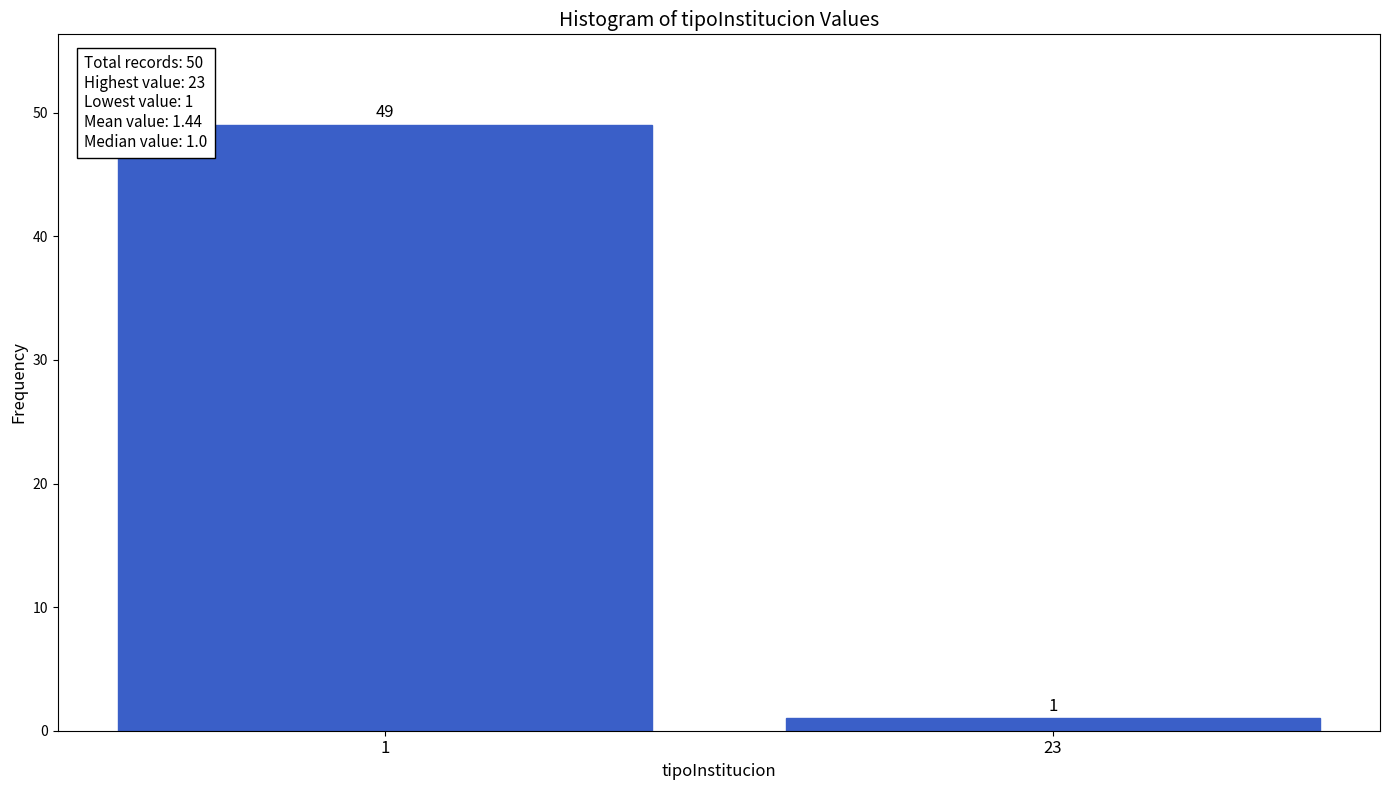

Reading left to right, what are all the values shown in this chart?

1=49	23=1